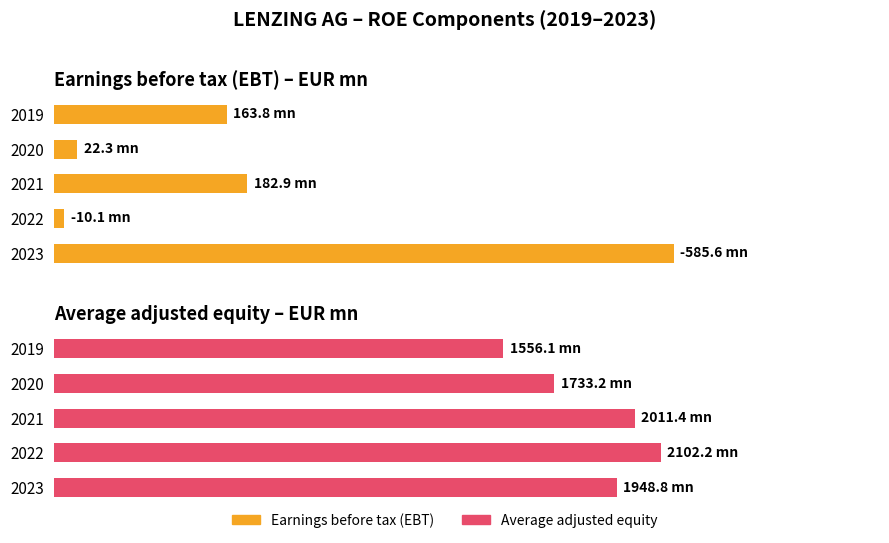

Which series changed the most between 2022 and 2020?

Average adjusted equity